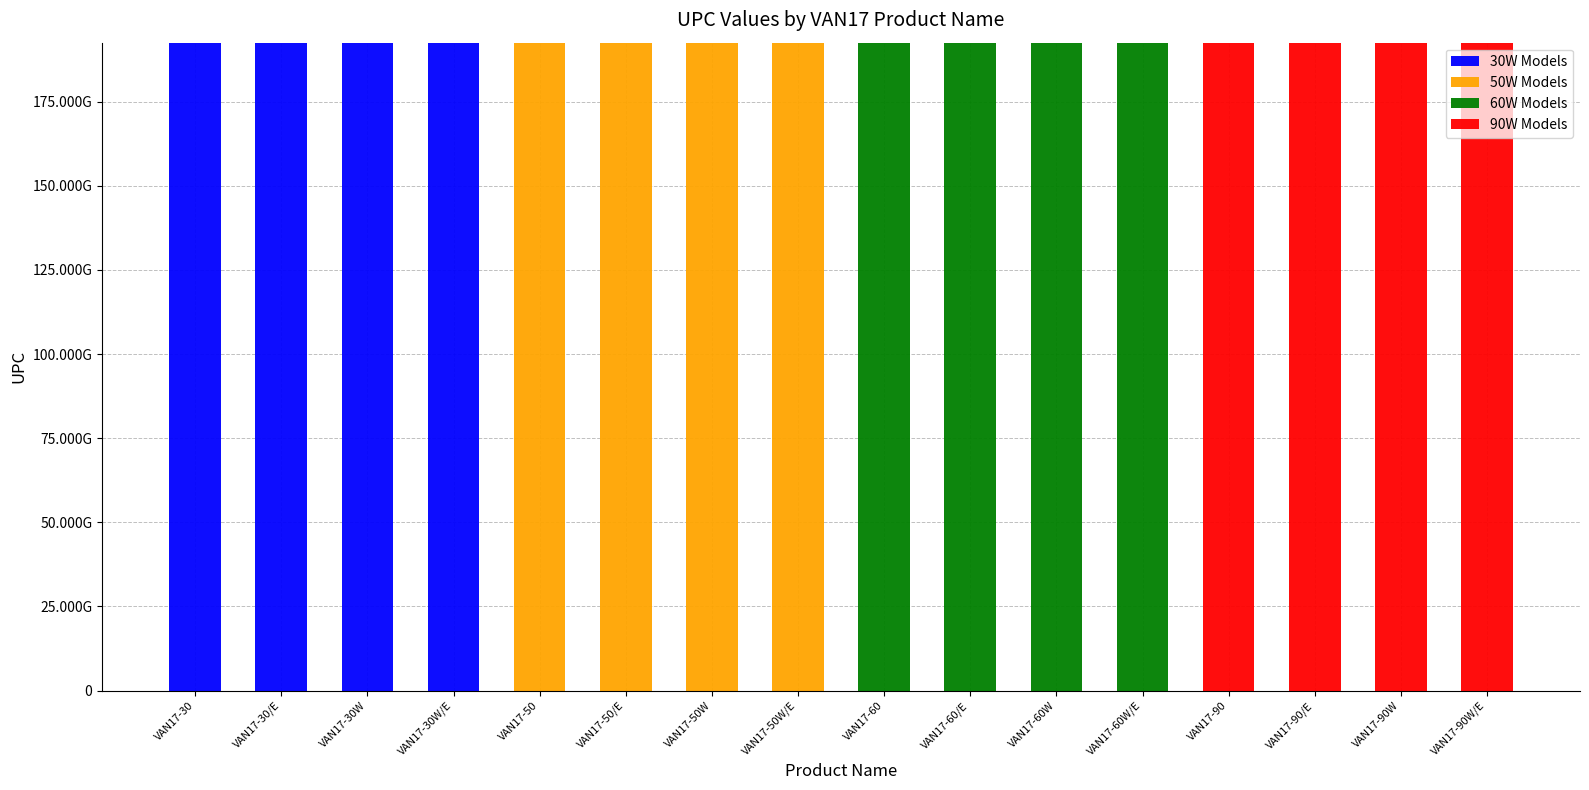

What is the sum of the 50W Models values at VAN17-50 and VAN17-30W?

192552033008